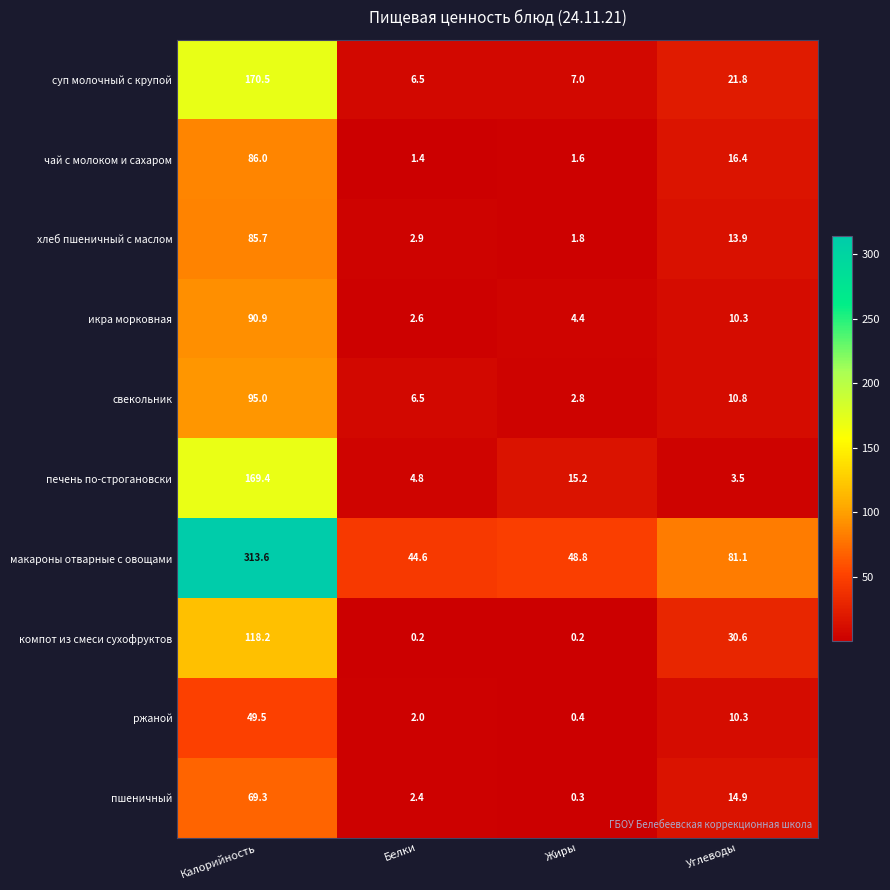

What is the difference between the maximum and second lowest values in the чай с молоком и сахаром series?

84.4